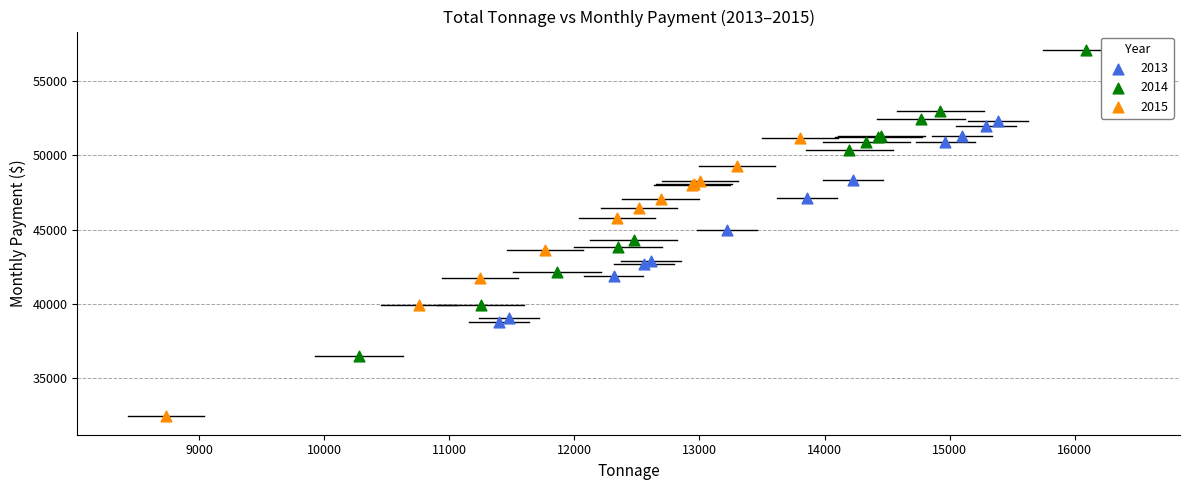

Which series contains the highest Y value?

2014